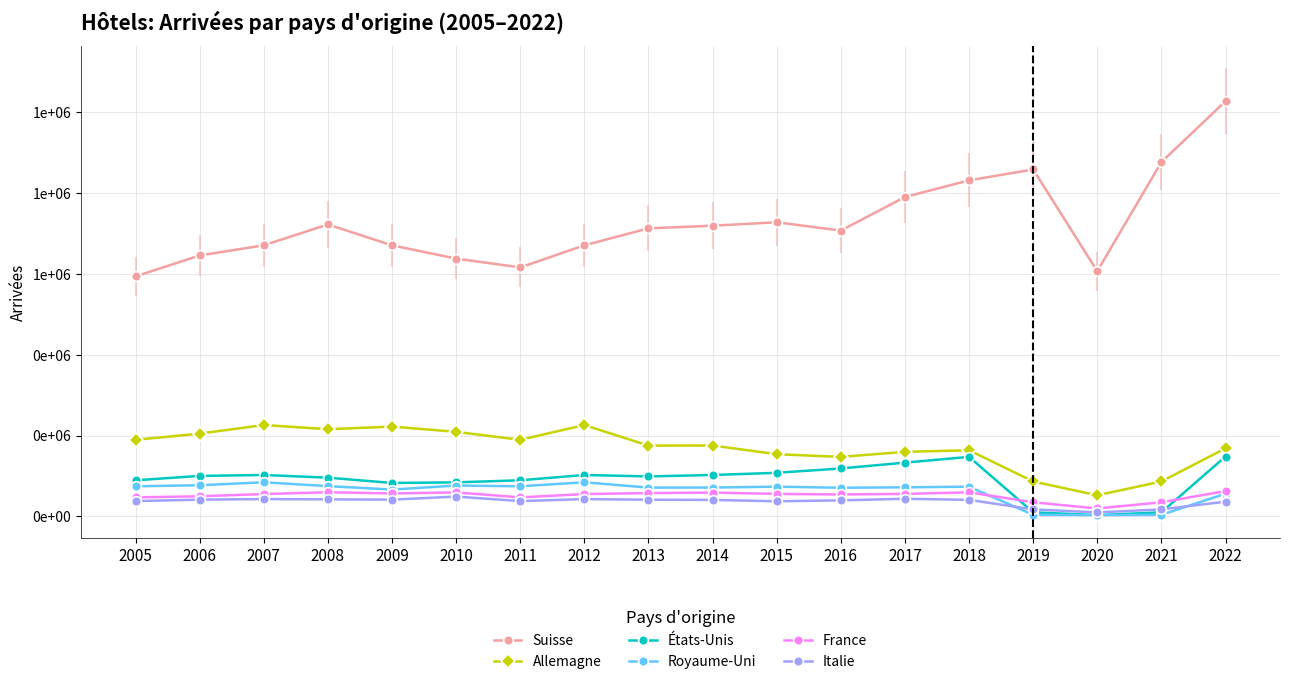

Which category has the highest value in the Allemagne series?

2007